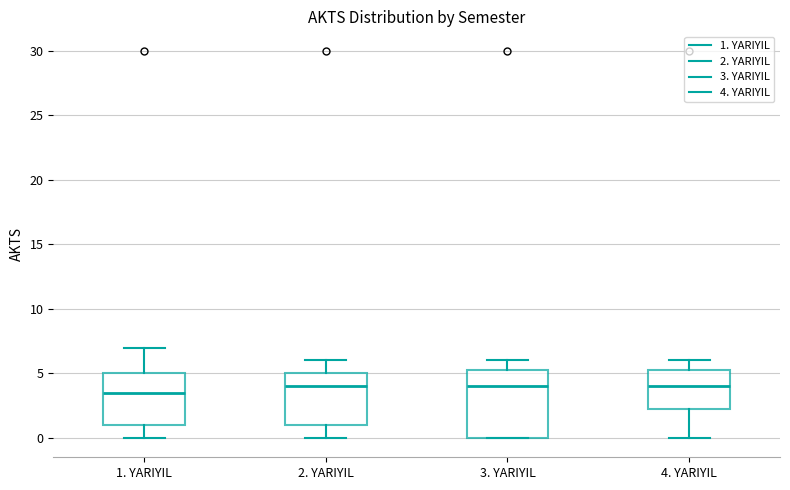

Reading left to right, transcribe this box plot: for each box, give where its median line is, the range the box spans, and where its two whiskers end, as read against the y-axis. The values are not printed on the chart, so give them approximately, as read against the axis.

1. YARIYIL: median 3.5, box 1.0 to 5.0, whiskers 0.0 to 7.0
2. YARIYIL: median 4.0, box 1.0 to 5.0, whiskers 0.0 to 6.0
3. YARIYIL: median 4.0, box 0.0 to 5.5, whiskers 0.0 to 6.0
4. YARIYIL: median 4.0, box 2.5 to 5.5, whiskers 0.0 to 6.0